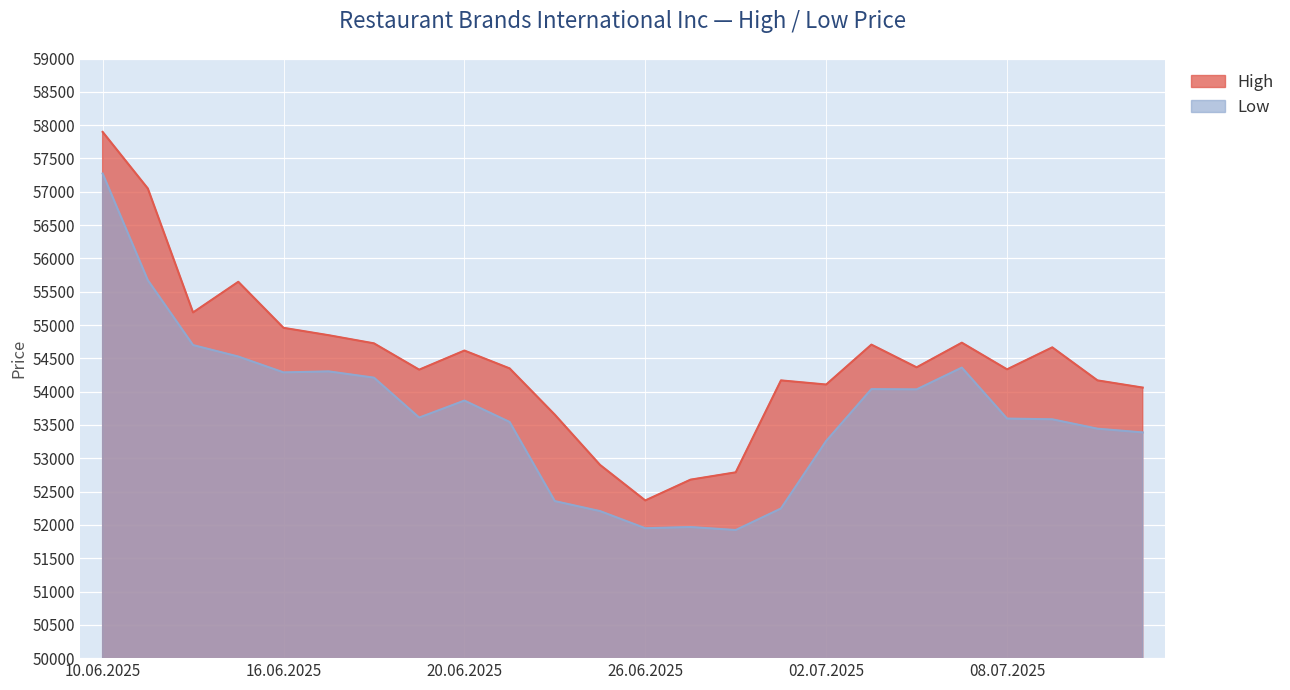

How many interior local peaks does the High series have?

6